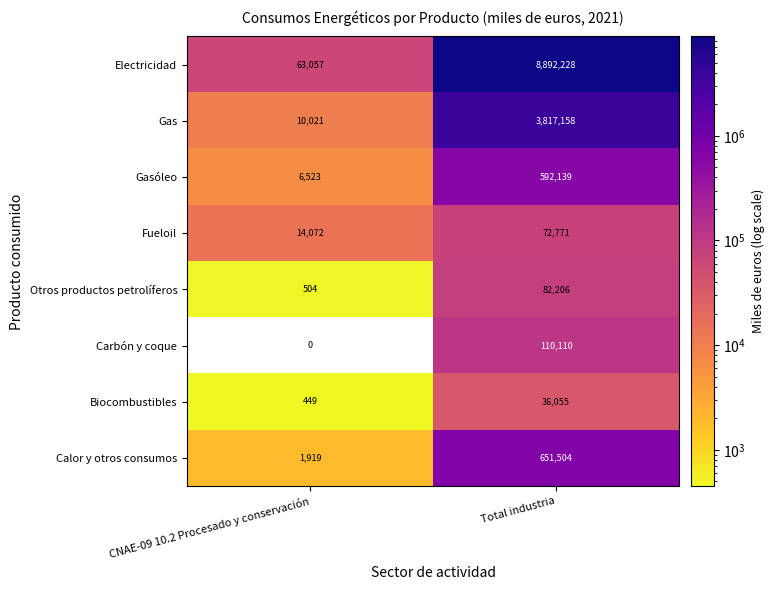

What is the difference between the Gas values at Total industria and CNAE-09 10.2 Procesado y conservación?

3807137